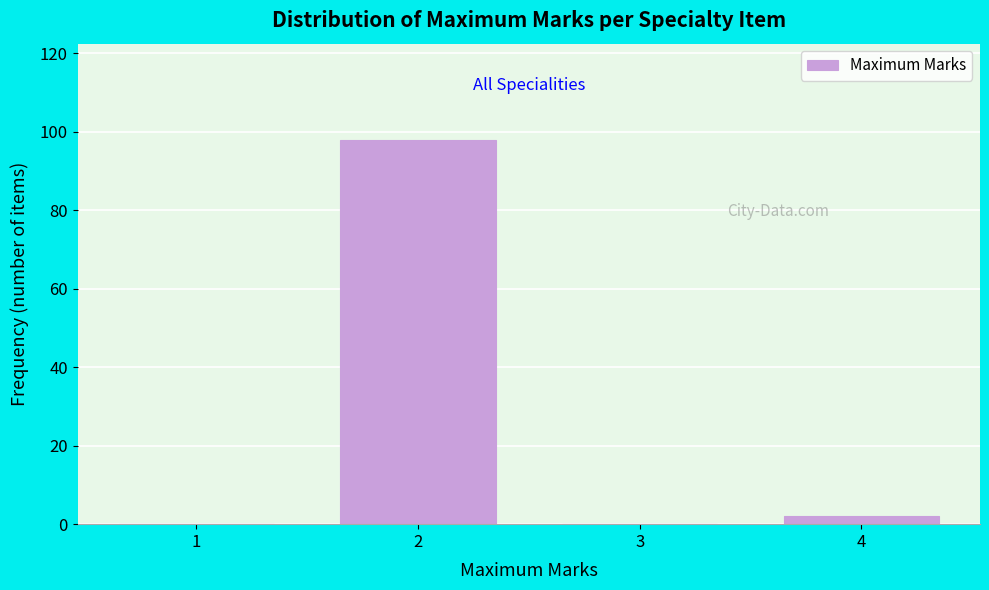

Reading right to left, list all the values displayed in this chart.

2	98